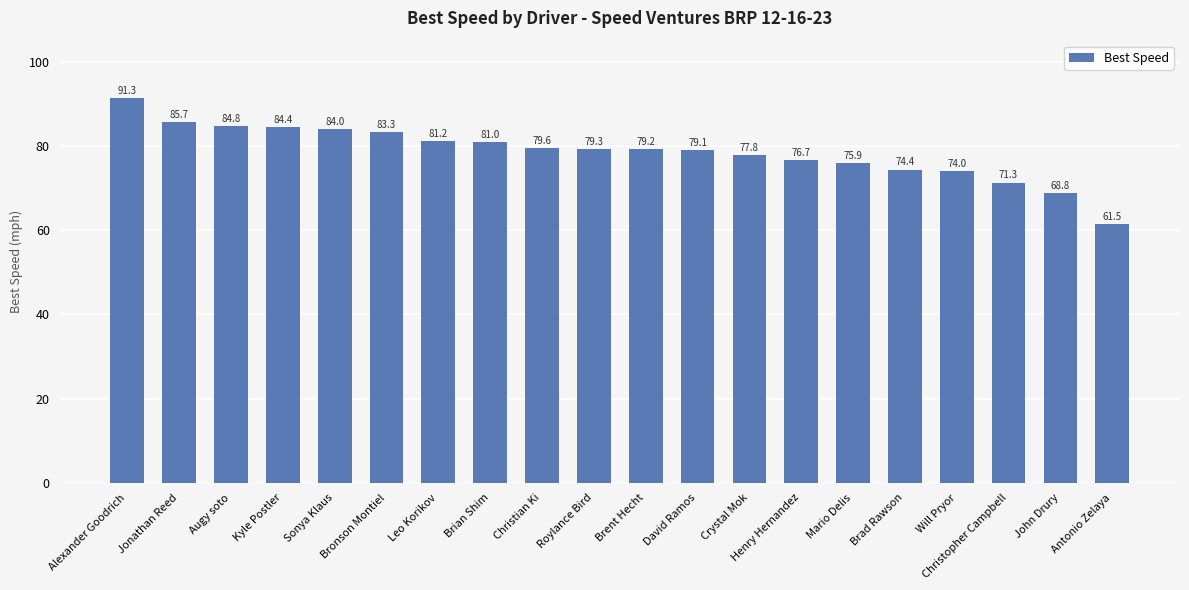

Is it true that the value at Christian Ki is 79.6?

True